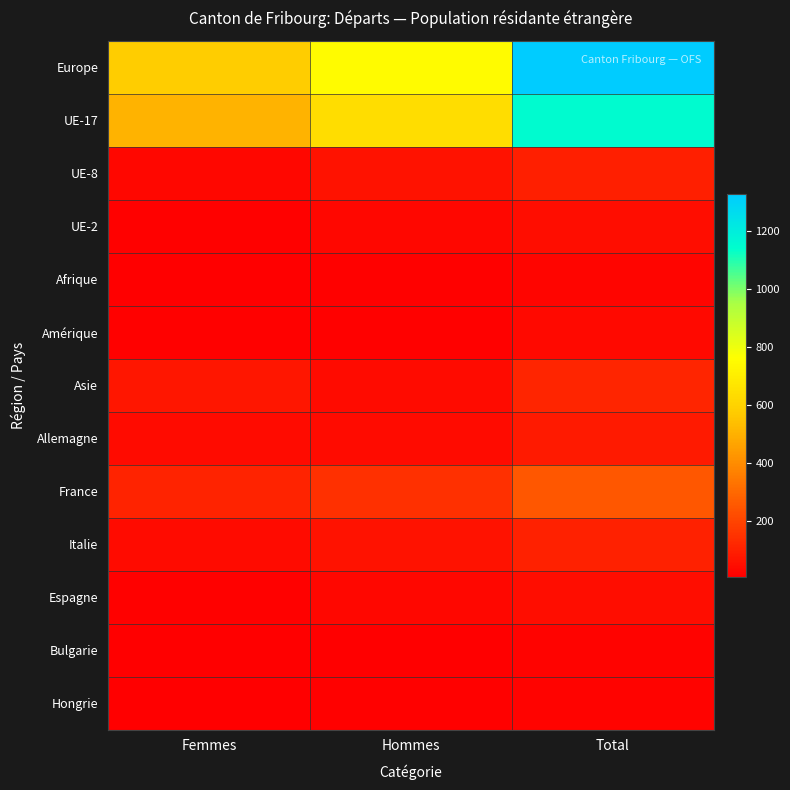

At which category is the sum across all series the highest?

Total